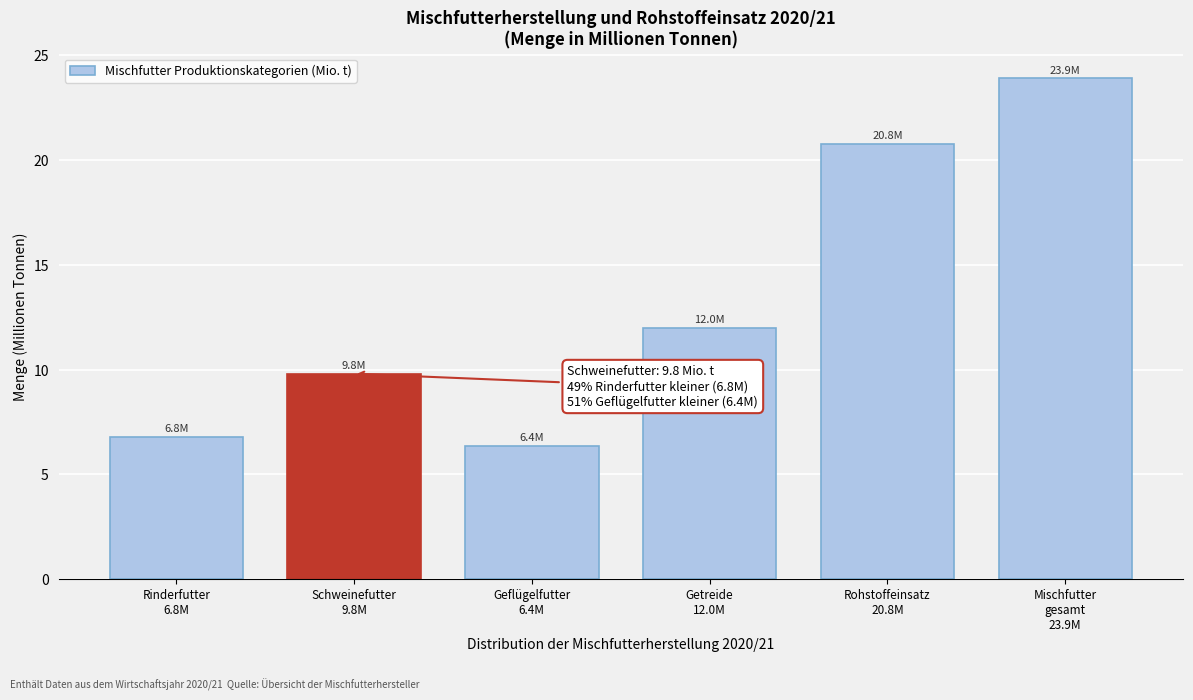

Reading left to right, transcribe all the data shown in this chart.

6.8	9.8	6.4	12.0	20.8	23.9